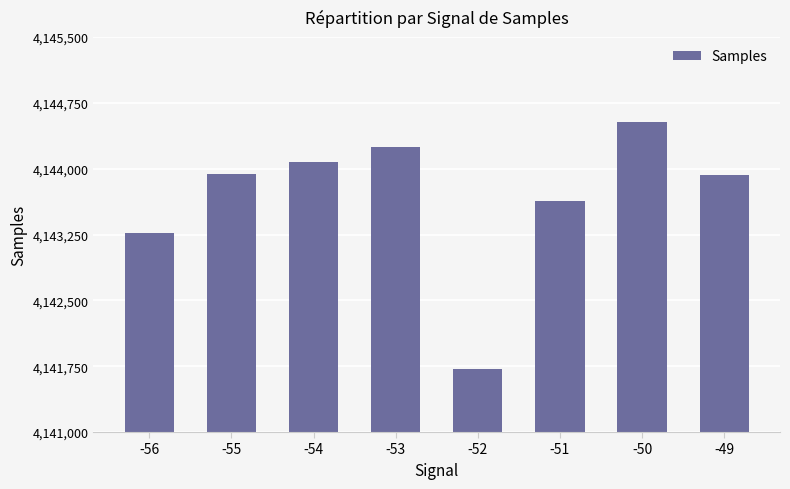

At which category does the chart reach its minimum across all series?

-52